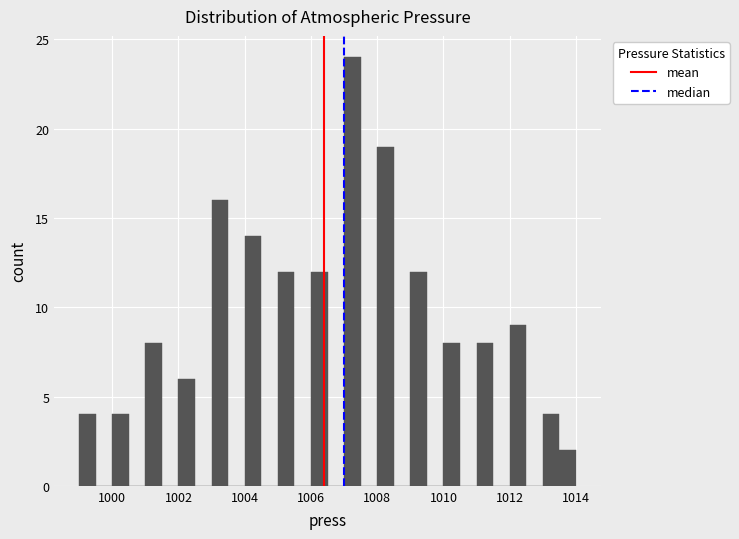

Around what value on the x-axis is the tallest bar? Give the approximate position of its centre, as read against the axis.

1007.2